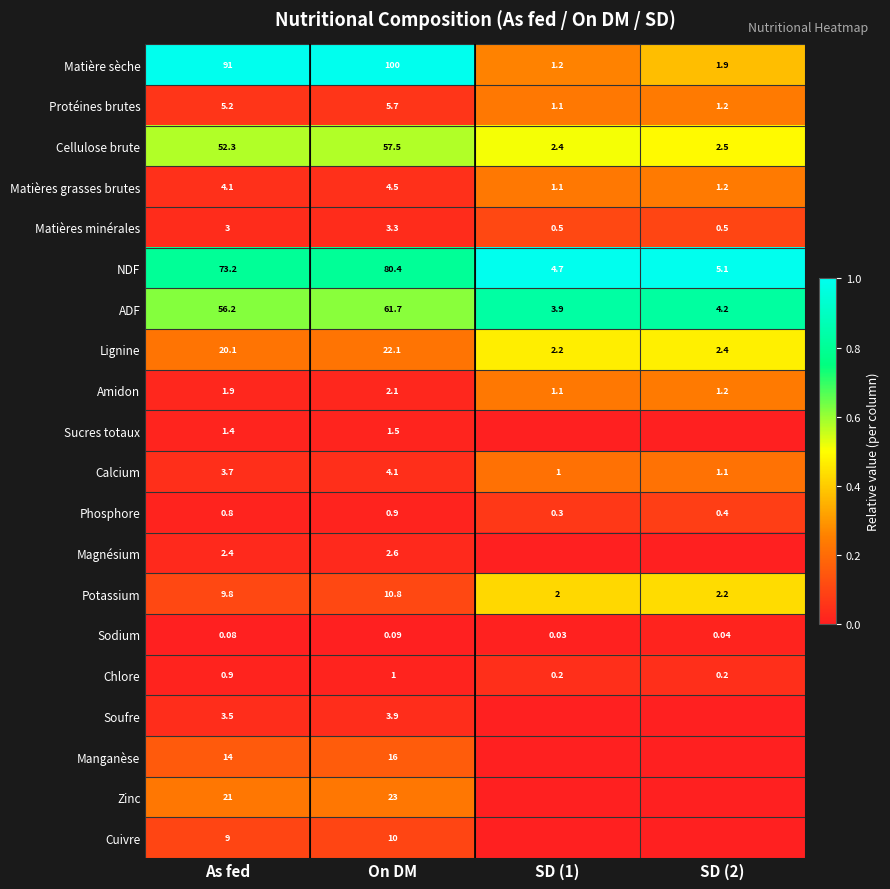

At which label is Cellulose brute closest to 29?

As fed